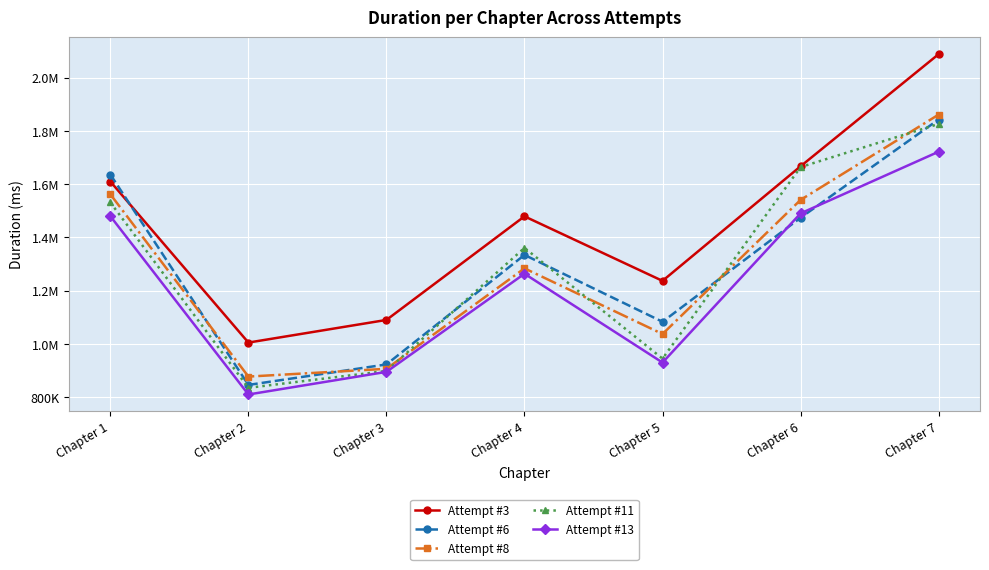

Reading right to left, transcribe all the data shown in this chart.

Attempt #3: 2087768	1666961	1236947	1479150	1090335	1005339	1609769
Attempt #6: 1842586	1473810	1083401	1334346	923321	846386	1636026
Attempt #8: 1860975	1540806	1037483	1283905	906927	877682	1561823
Attempt #11: 1825913	1663976	945100	1360774	898837	835505	1531226
Attempt #13: 1721678	1490201	930341	1263701	895436	810507	1479656